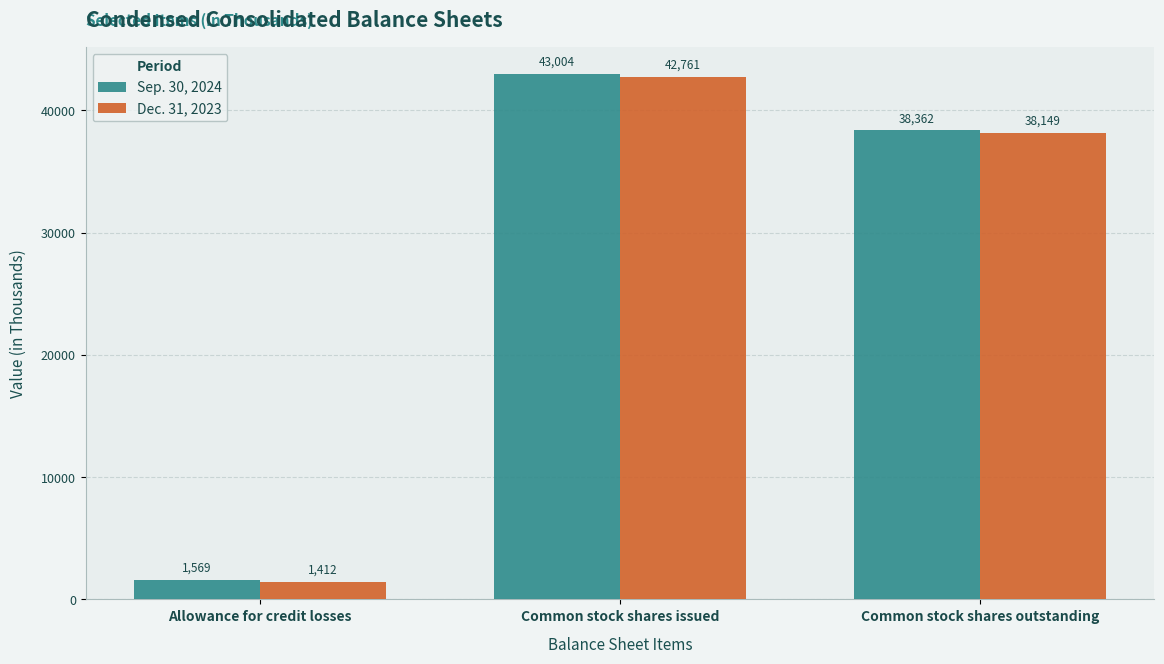

Which series has the largest range (max minus min)?

Sep. 30, 2024